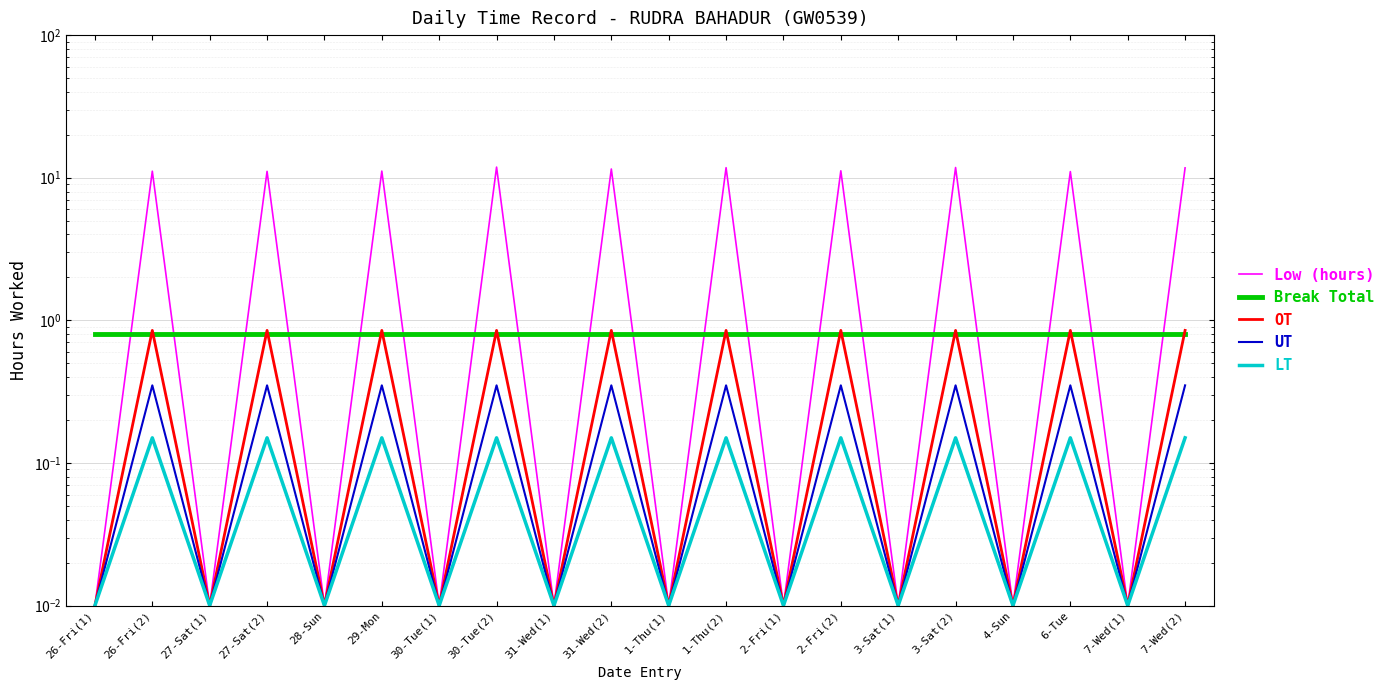

What is the difference between the maximum and minimum values in the Low (hours) series?

11.9